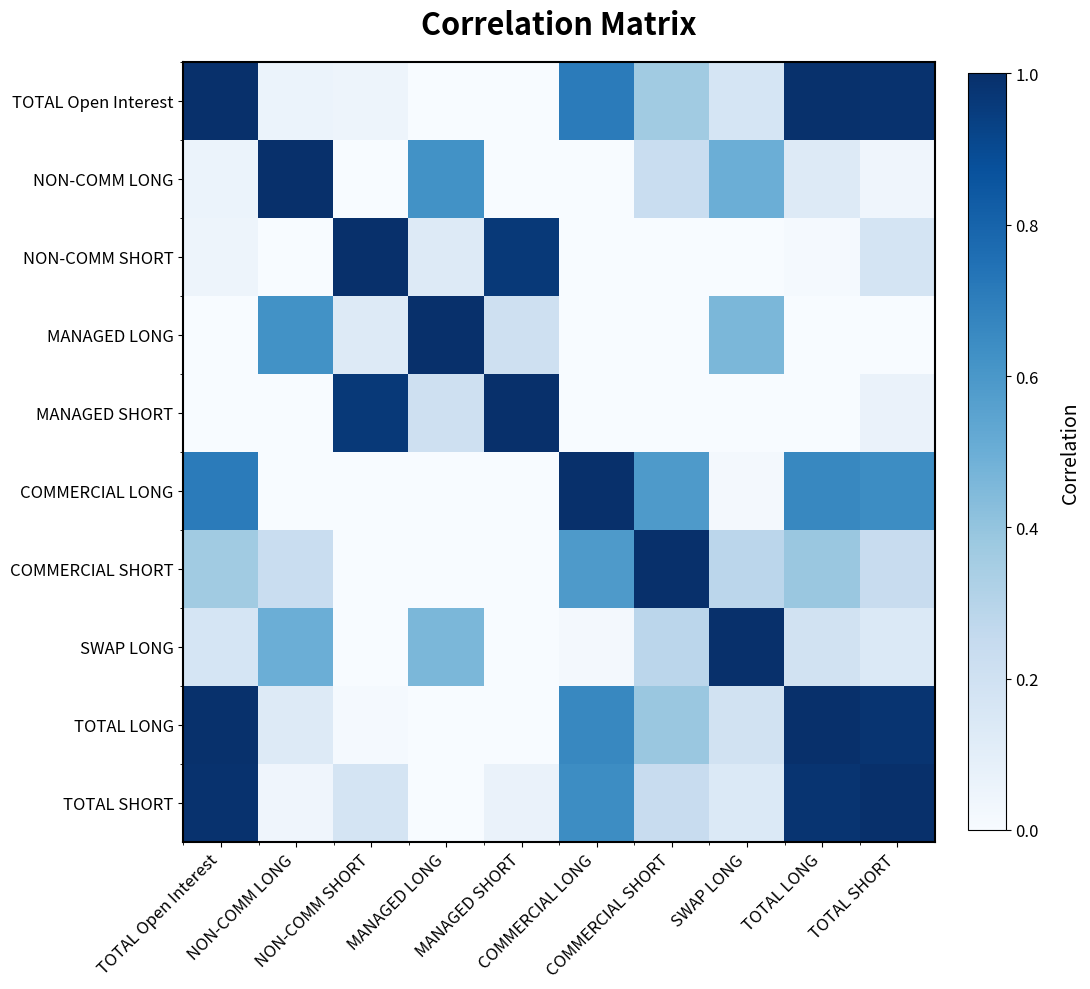

Reading right to left, extract all data points from this chart.

TOTAL Open Interest: TOTAL SHORT=1.0	TOTAL LONG=1.0	SWAP LONG=0.2	COMMERCIAL SHORT=0.4	COMMERCIAL LONG=0.7	MANAGED SHORT=-0.1	MANAGED LONG=-0.1	NON-COMM SHORT=0.0	NON-COMM LONG=0.1	TOTAL Open Interest=1.0
NON-COMM LONG: TOTAL SHORT=0.0	TOTAL LONG=0.1	SWAP LONG=0.5	COMMERCIAL SHORT=0.2	COMMERCIAL LONG=-0.2	MANAGED SHORT=-0.2	MANAGED LONG=0.6	NON-COMM SHORT=-0.1	NON-COMM LONG=1.0	TOTAL Open Interest=0.1
NON-COMM SHORT: TOTAL SHORT=0.2	TOTAL LONG=0.0	SWAP LONG=-0.2	COMMERCIAL SHORT=-0.8	COMMERCIAL LONG=-0.1	MANAGED SHORT=1.0	MANAGED LONG=0.1	NON-COMM SHORT=1.0	NON-COMM LONG=-0.1	TOTAL Open Interest=0.0
MANAGED LONG: TOTAL SHORT=-0.0	TOTAL LONG=-0.0	SWAP LONG=0.5	COMMERCIAL SHORT=-0.3	COMMERCIAL LONG=-0.6	MANAGED SHORT=0.2	MANAGED LONG=1.0	NON-COMM SHORT=0.1	NON-COMM LONG=0.6	TOTAL Open Interest=-0.1
MANAGED SHORT: TOTAL SHORT=0.1	TOTAL LONG=-0.1	SWAP LONG=-0.3	COMMERCIAL SHORT=-0.9	COMMERCIAL LONG=-0.3	MANAGED SHORT=1.0	MANAGED LONG=0.2	NON-COMM SHORT=1.0	NON-COMM LONG=-0.2	TOTAL Open Interest=-0.1
COMMERCIAL LONG: TOTAL SHORT=0.6	TOTAL LONG=0.7	SWAP LONG=0.0	COMMERCIAL SHORT=0.6	COMMERCIAL LONG=1.0	MANAGED SHORT=-0.3	MANAGED LONG=-0.6	NON-COMM SHORT=-0.1	NON-COMM LONG=-0.2	TOTAL Open Interest=0.7
COMMERCIAL SHORT: TOTAL SHORT=0.2	TOTAL LONG=0.4	SWAP LONG=0.3	COMMERCIAL SHORT=1.0	COMMERCIAL LONG=0.6	MANAGED SHORT=-0.9	MANAGED LONG=-0.3	NON-COMM SHORT=-0.8	NON-COMM LONG=0.2	TOTAL Open Interest=0.4
SWAP LONG: TOTAL SHORT=0.1	TOTAL LONG=0.2	SWAP LONG=1.0	COMMERCIAL SHORT=0.3	COMMERCIAL LONG=0.0	MANAGED SHORT=-0.3	MANAGED LONG=0.5	NON-COMM SHORT=-0.2	NON-COMM LONG=0.5	TOTAL Open Interest=0.2
TOTAL LONG: TOTAL SHORT=1.0	TOTAL LONG=1.0	SWAP LONG=0.2	COMMERCIAL SHORT=0.4	COMMERCIAL LONG=0.7	MANAGED SHORT=-0.1	MANAGED LONG=-0.0	NON-COMM SHORT=0.0	NON-COMM LONG=0.1	TOTAL Open Interest=1.0
TOTAL SHORT: TOTAL SHORT=1.0	TOTAL LONG=1.0	SWAP LONG=0.1	COMMERCIAL SHORT=0.2	COMMERCIAL LONG=0.6	MANAGED SHORT=0.1	MANAGED LONG=-0.0	NON-COMM SHORT=0.2	NON-COMM LONG=0.0	TOTAL Open Interest=1.0